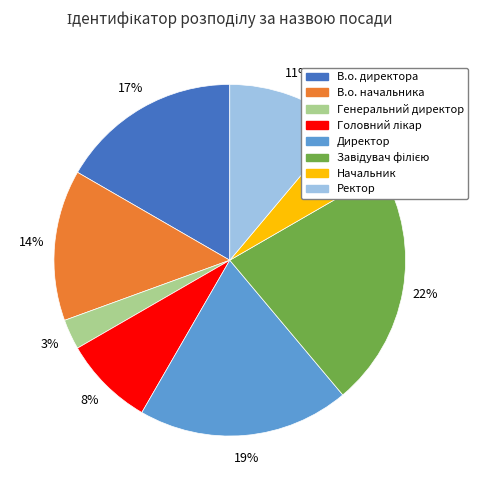

The Директор slice represents 6% of the pie. True or false?

False